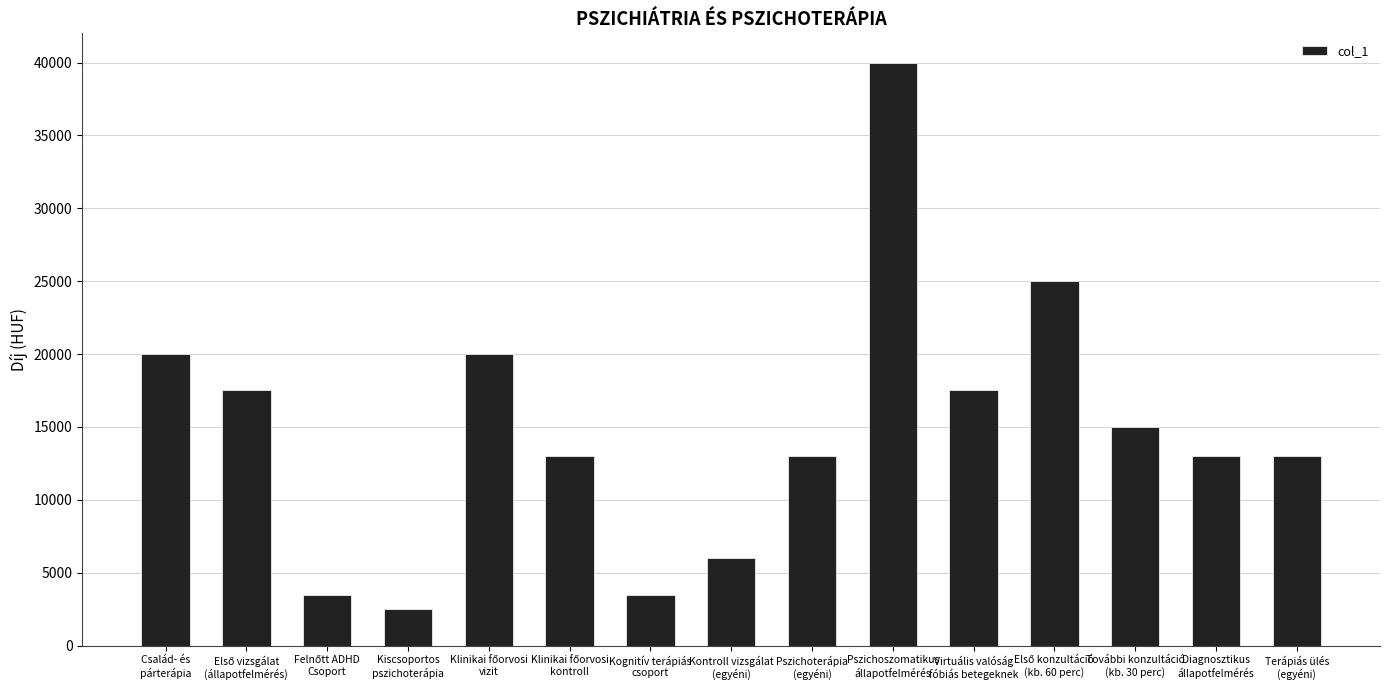

How many bars are there in total?

15